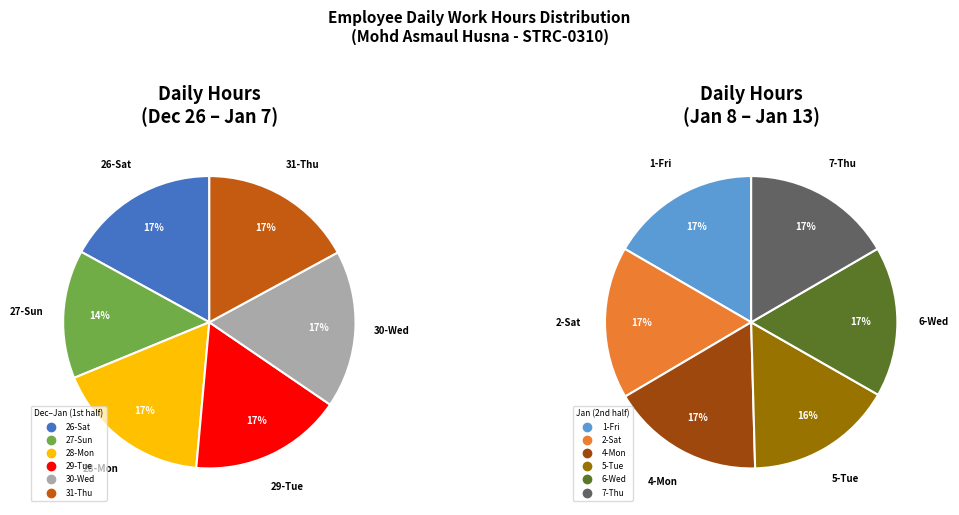

How many segments does this pie chart have?

12